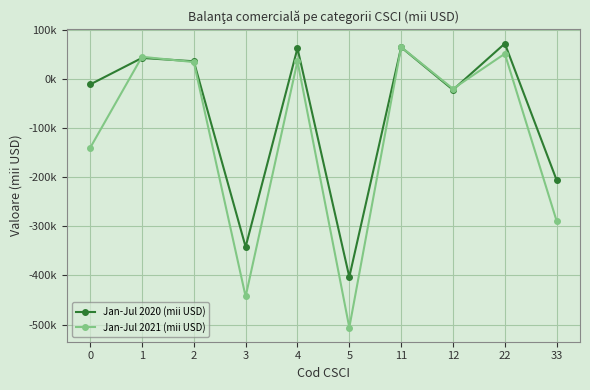

In Jan-Jul 2020 (mii USD), how many points are lower than both neighbors (excluding endpoints)?

3